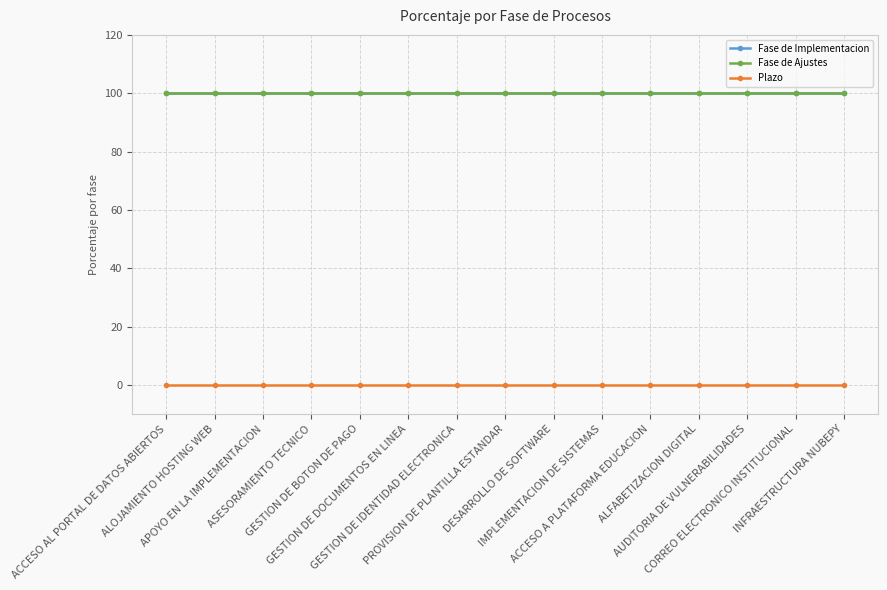

True or false: Fase de Implementacion has a value of 166 at CORREO ELECTRONICO INSTITUCIONAL.

False